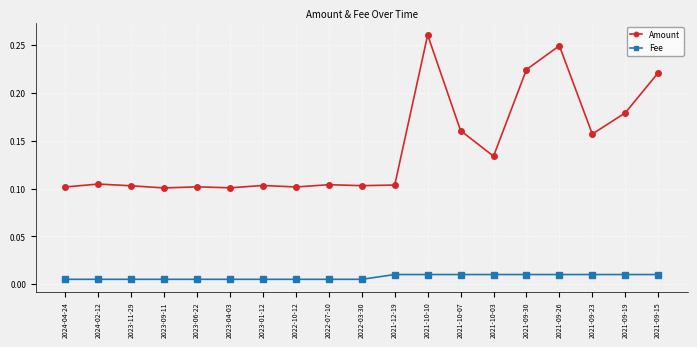

Which category has the highest value across all series?

2021-10-10